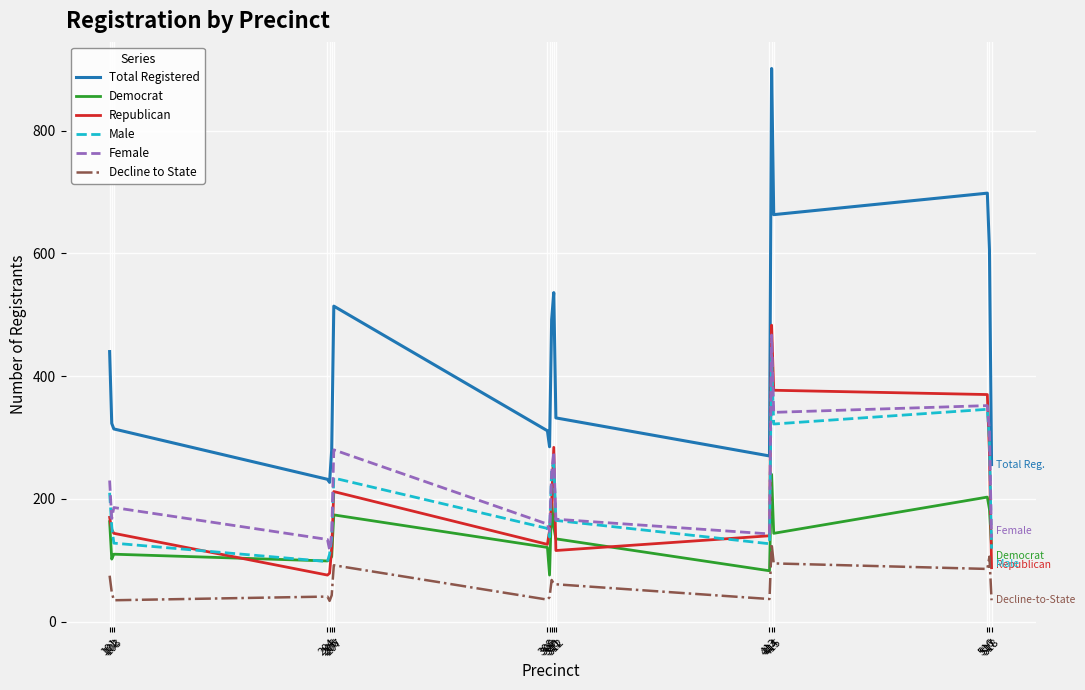

What is the difference between the Republican values at 517 and 311?

11